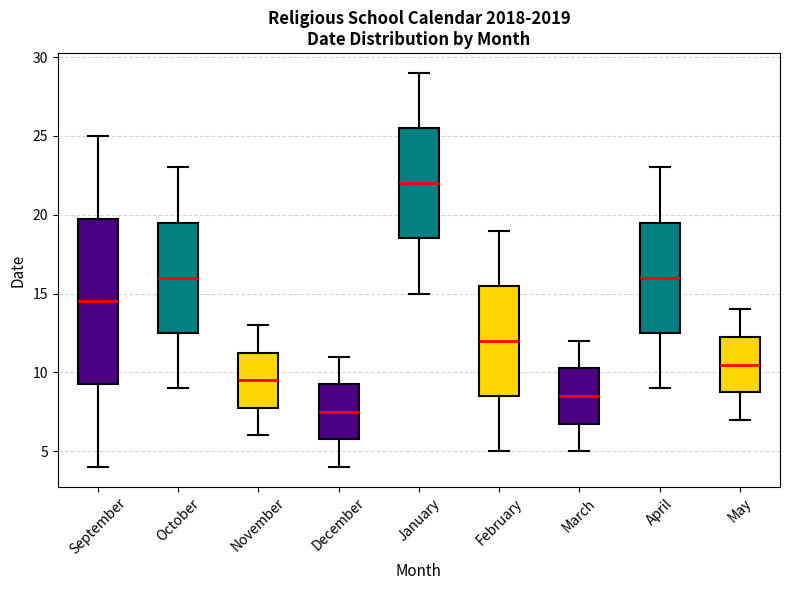

Reading left to right, transcribe this box plot: for each box, give where its median line is, the range the box spans, and where its two whiskers end, as read against the y-axis. The values are not printed on the chart, so give them approximately, as read against the axis.

September: median 14.5, box 9.5 to 20.0, whiskers 4.0 to 25.0
October: median 16.0, box 12.5 to 19.5, whiskers 9.0 to 23.0
November: median 9.5, box 8.0 to 11.5, whiskers 6.0 to 13.0
December: median 7.5, box 6.0 to 9.5, whiskers 4.0 to 11.0
January: median 22.0, box 18.5 to 25.5, whiskers 15.0 to 29.0
February: median 12.0, box 8.5 to 15.5, whiskers 5.0 to 19.0
March: median 8.5, box 7.0 to 10.5, whiskers 5.0 to 12.0
April: median 16.0, box 12.5 to 19.5, whiskers 9.0 to 23.0
May: median 10.5, box 9.0 to 12.5, whiskers 7.0 to 14.0